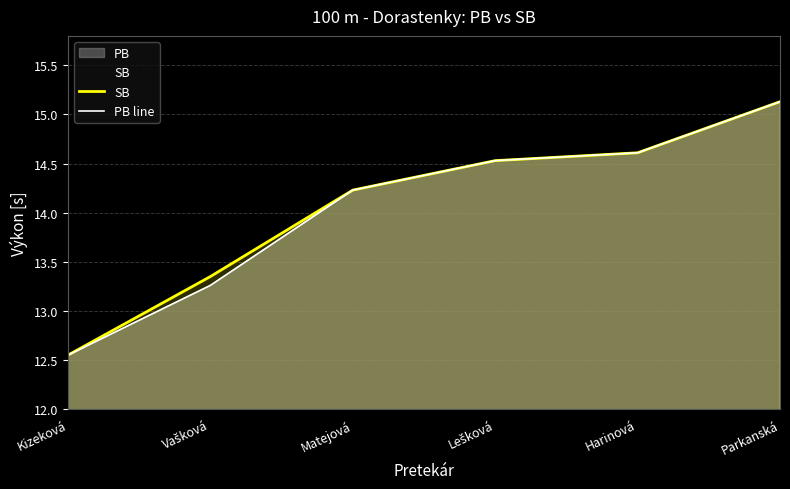

What is the average value of the PB line series?

14.1